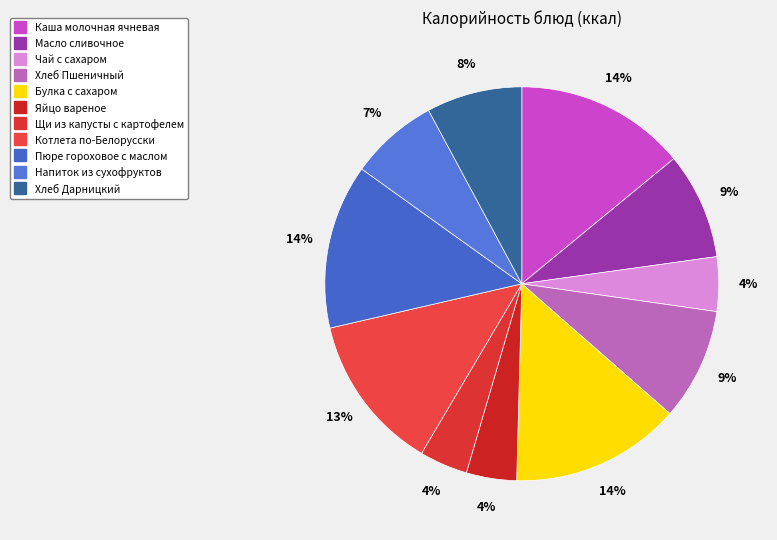

Count the number of slices in the pie.

11